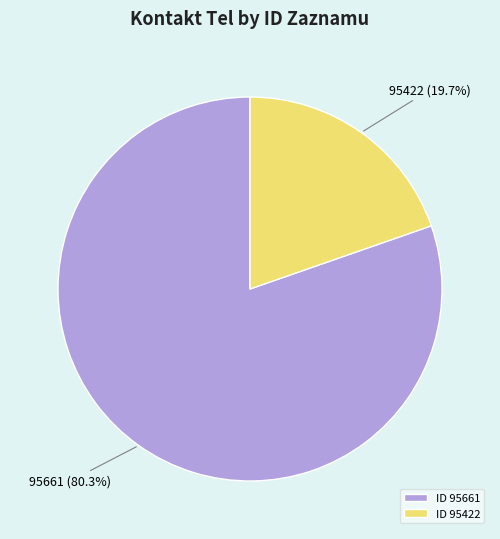

What is the smallest slice in the pie chart?

95422